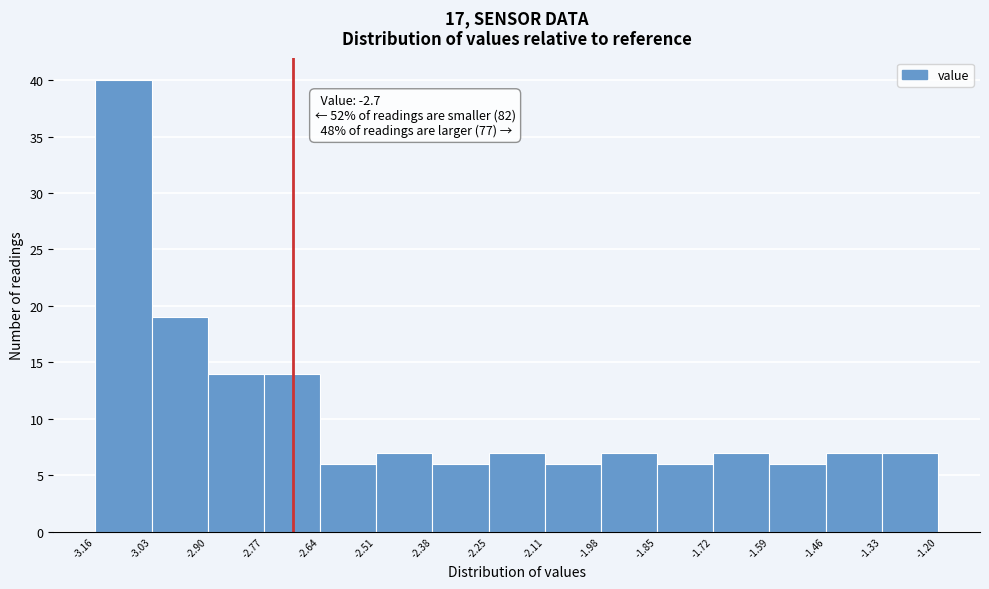

Over which range of the x-axis is the bar tallest?

-3.16 to -3.03